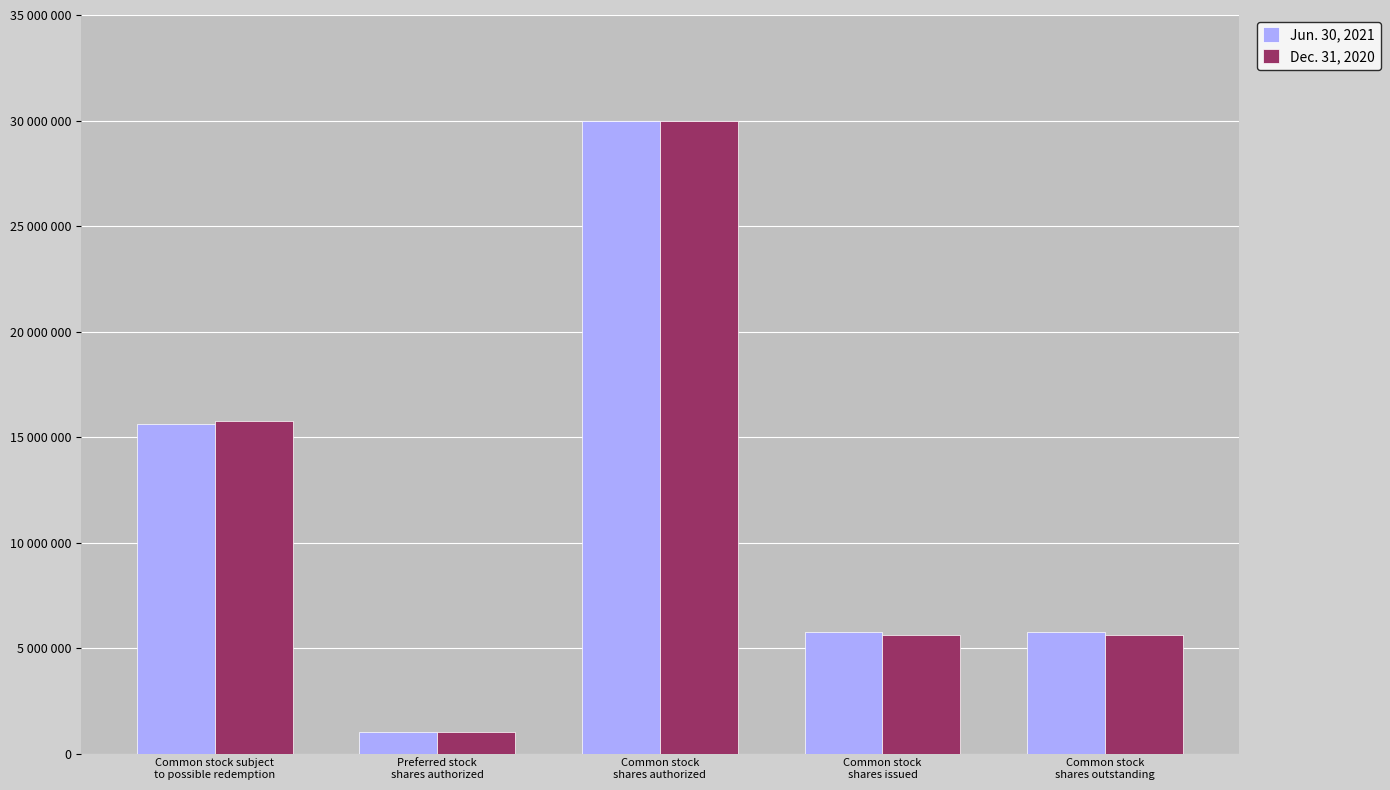

Between Common stock
shares issued and Common stock
shares outstanding, which series saw the biggest shift?

Jun. 30, 2021